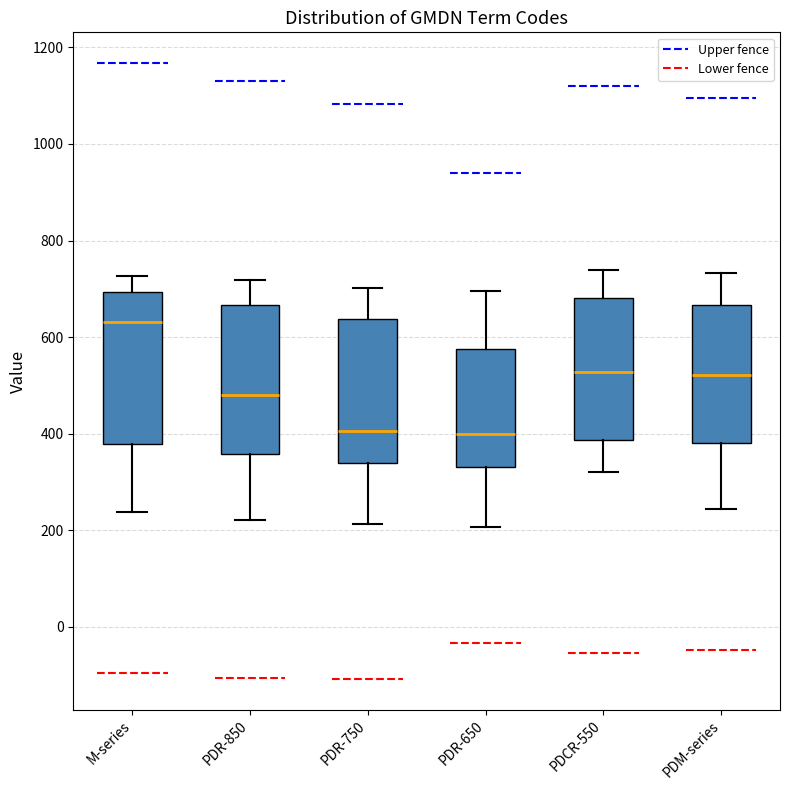

Which box's median line is the highest?

M-series